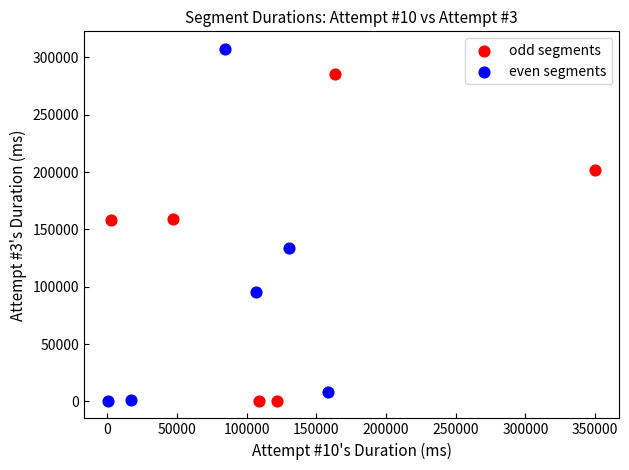

Which series reaches the maximum Y coordinate?

even segments